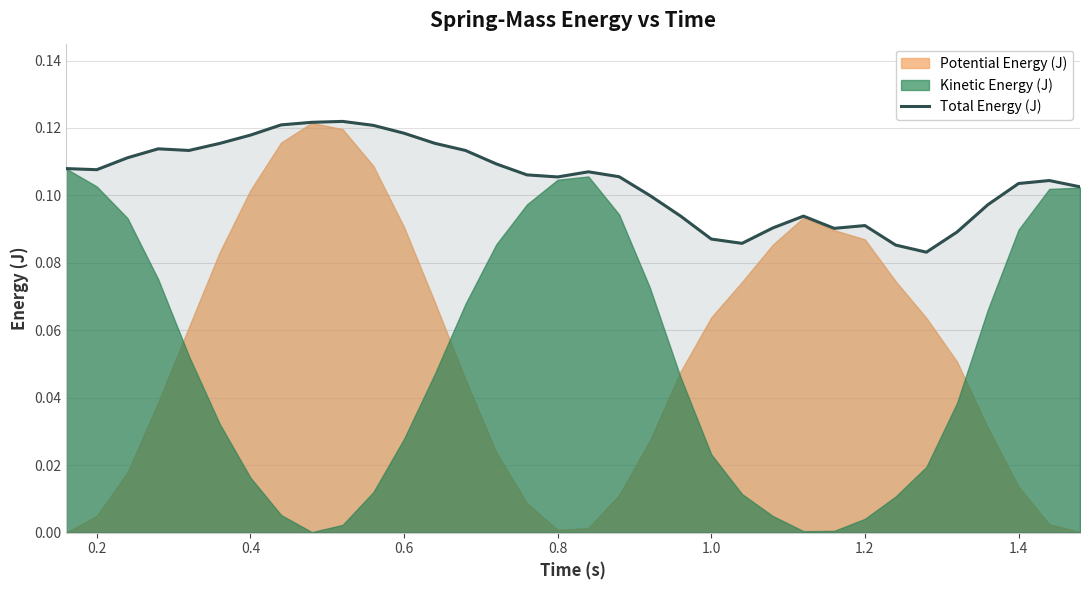

The Total Energy (J) series shows 0.2 at 1.2. True or false?

False